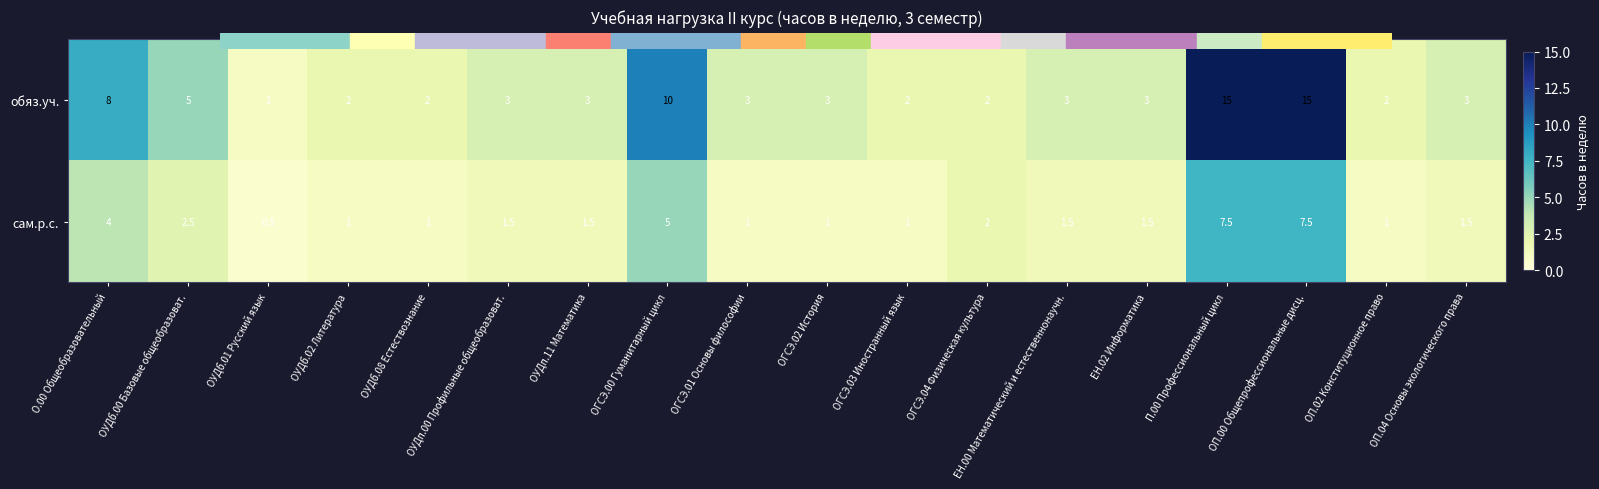

Which series has the widest spread of values?

обяз.уч.